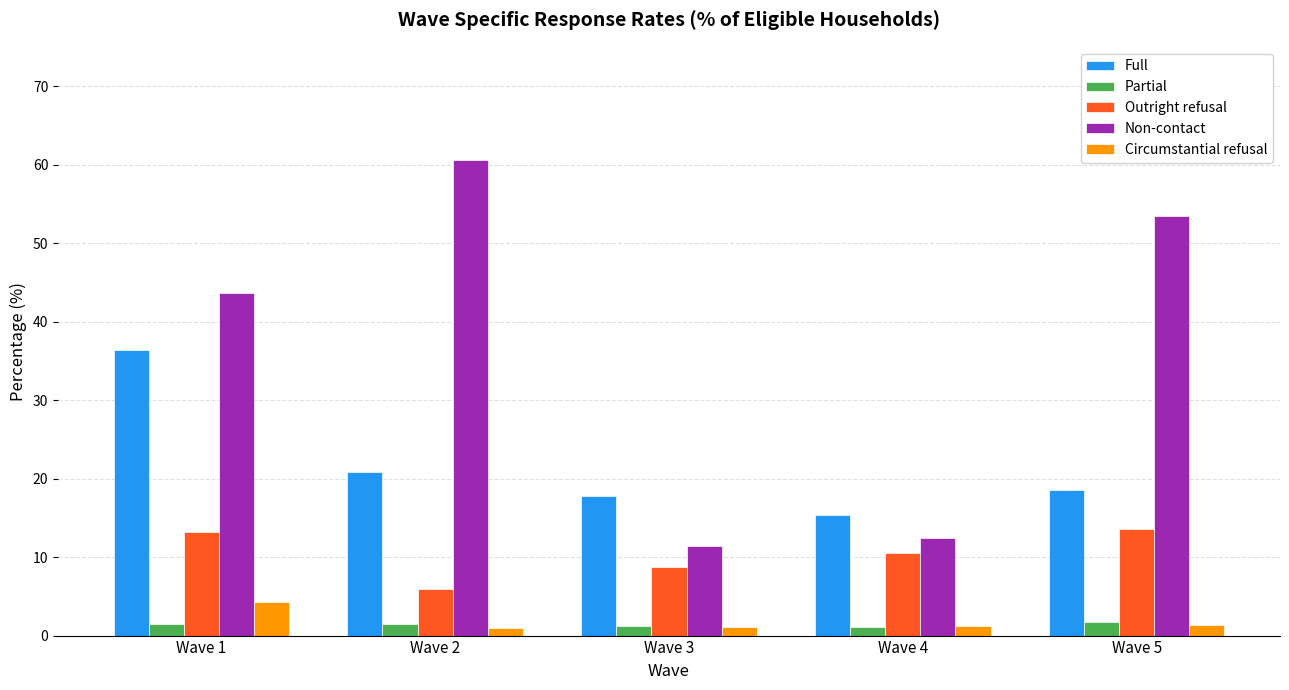

What is the spread (max minus min) of values at Wave 4?

14.2